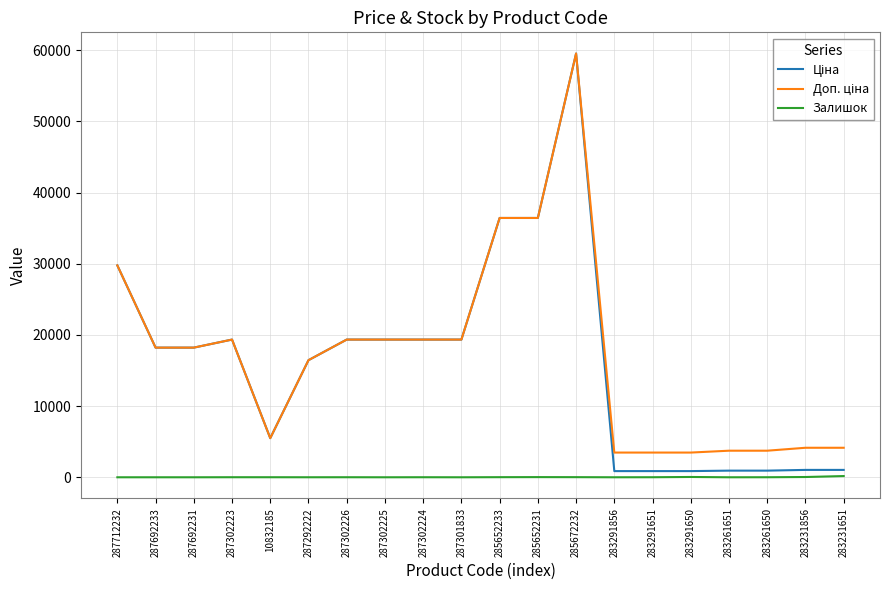

What is the spread (max minus min) of values at 283261651?

3733.2